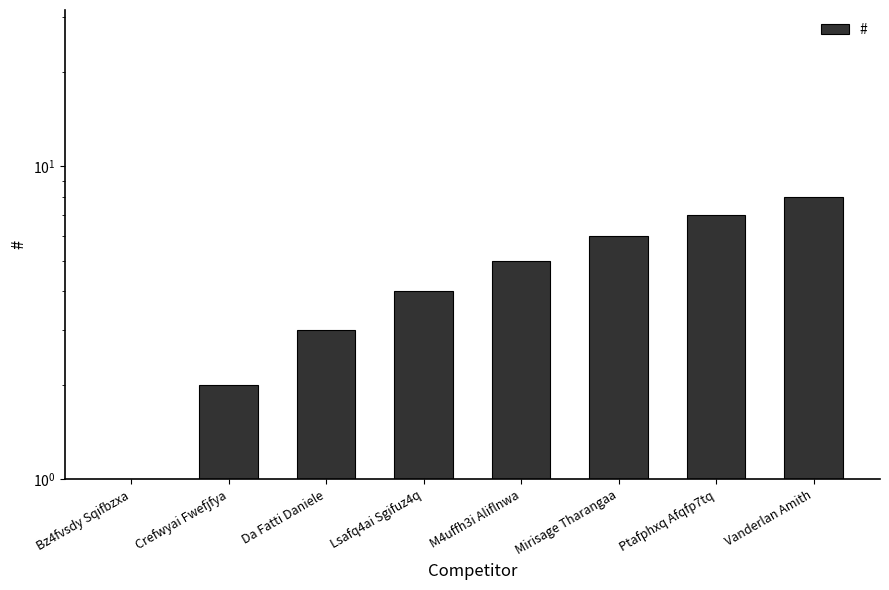

What is the difference between the maximum and minimum values?

7